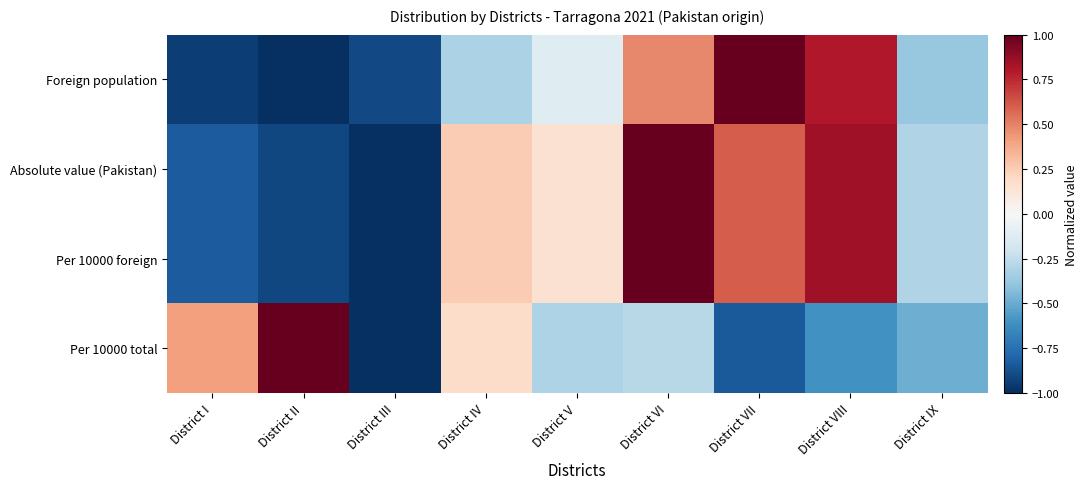

Reading left to right, list all the values displayed in this chart.

Foreign population: District I=-0.9	District II=-1.0	District III=-0.9	District IV=-0.3	District V=-0.1	District VI=0.5	District VII=1.0	District VIII=0.8	District IX=-0.4
Absolute value (Pakistan): District I=-0.8	District II=-0.9	District III=-1.0	District IV=0.3	District V=0.2	District VI=1.0	District VII=0.6	District VIII=0.8	District IX=-0.3
Per 10000 foreign: District I=-0.8	District II=-0.9	District III=-1.0	District IV=0.3	District V=0.2	District VI=1.0	District VII=0.6	District VIII=0.8	District IX=-0.3
Per 10000 total: District I=0.4	District II=1.0	District III=-1.0	District IV=0.2	District V=-0.3	District VI=-0.3	District VII=-0.8	District VIII=-0.6	District IX=-0.5